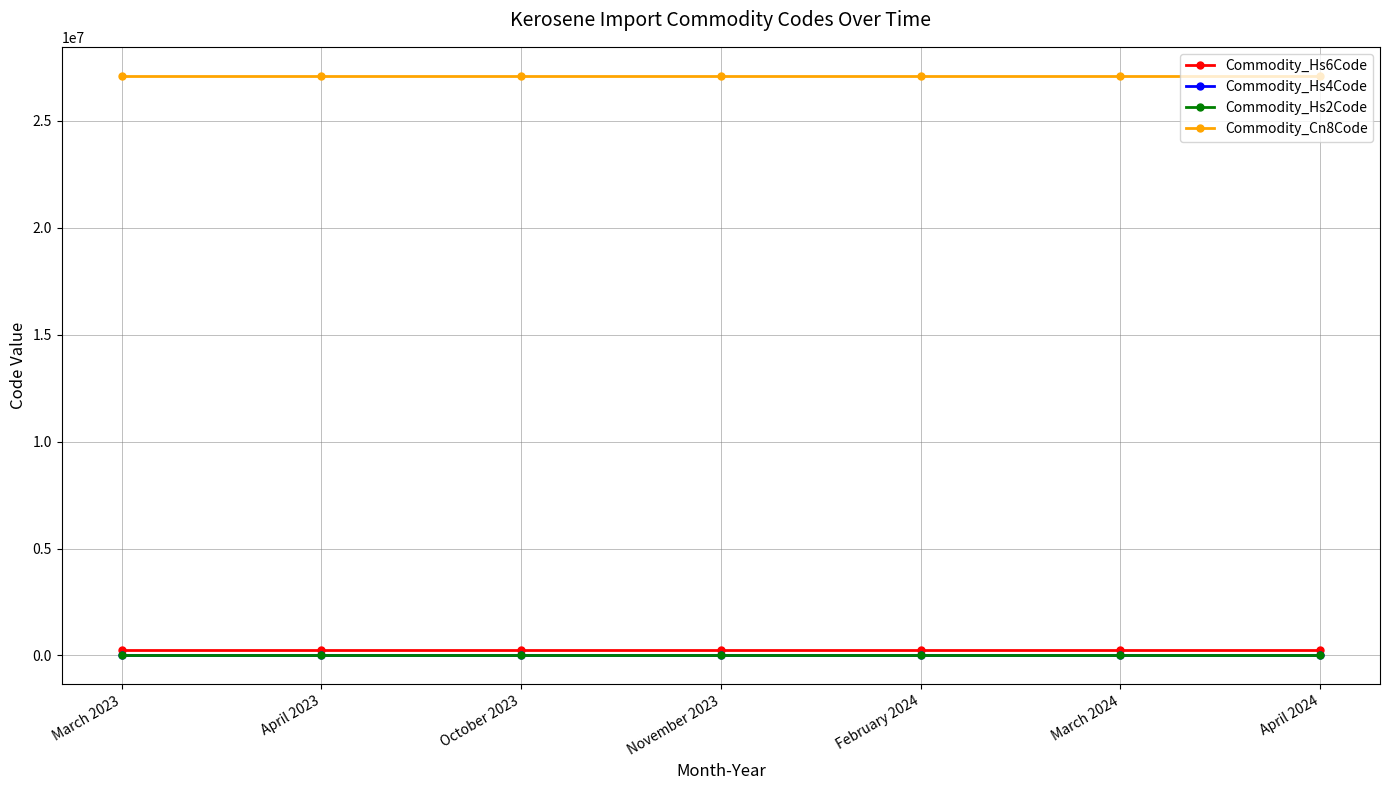

Is this an area chart (filled region under the line)?

No